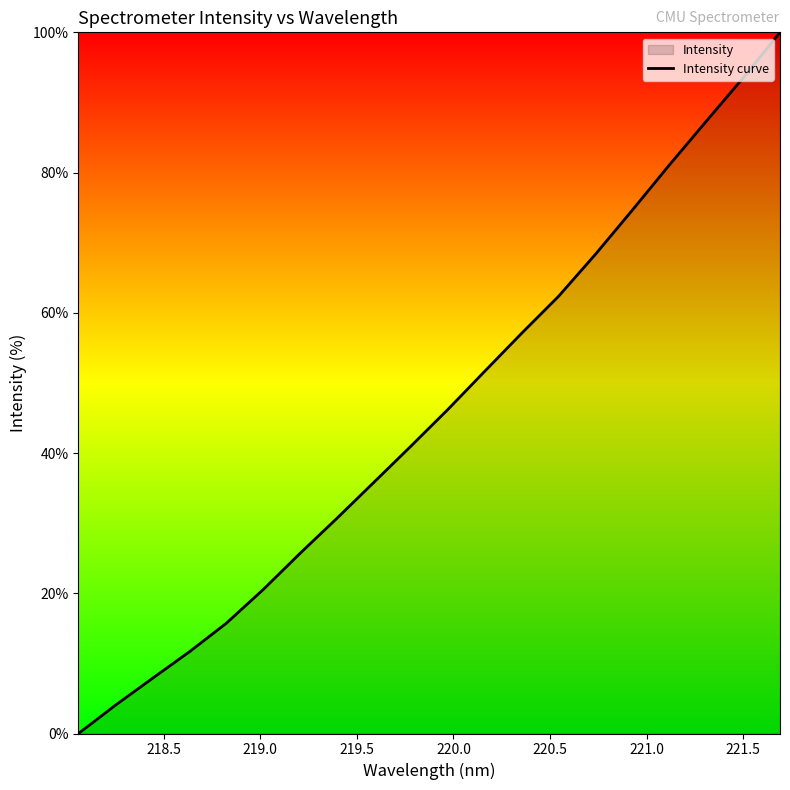

What is the greatest value displayed?

100.0